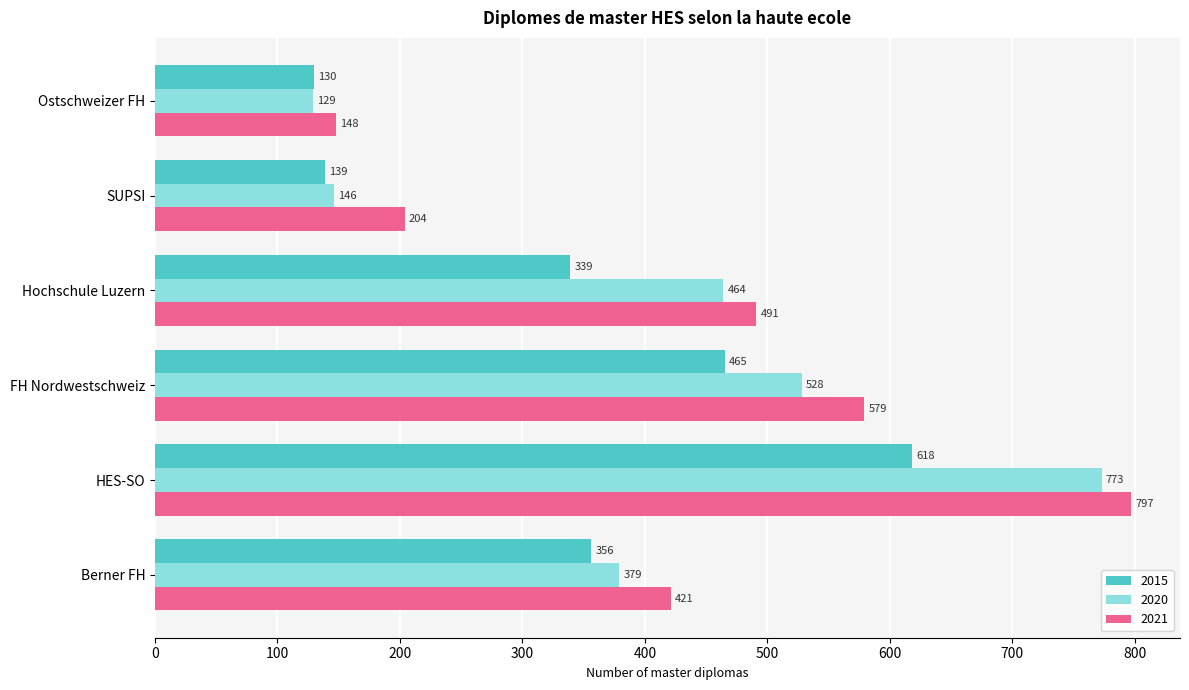

What are all the series names shown in the legend?

2015, 2020, 2021